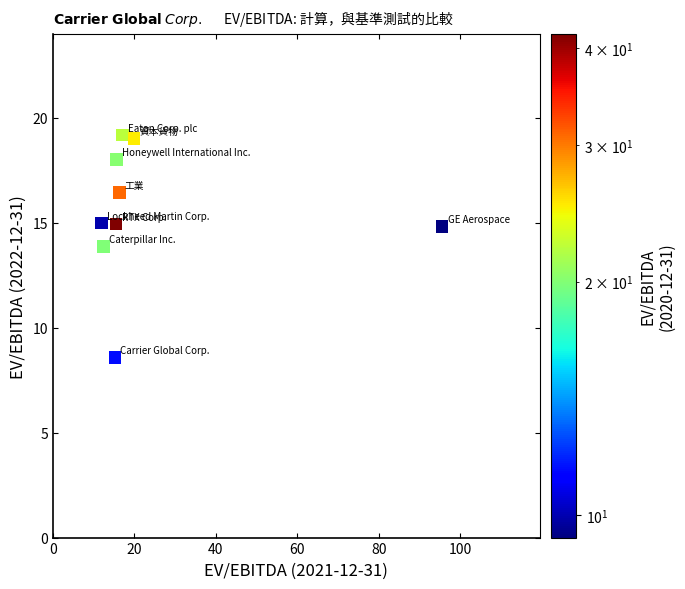

What is the average Y value?

15.5